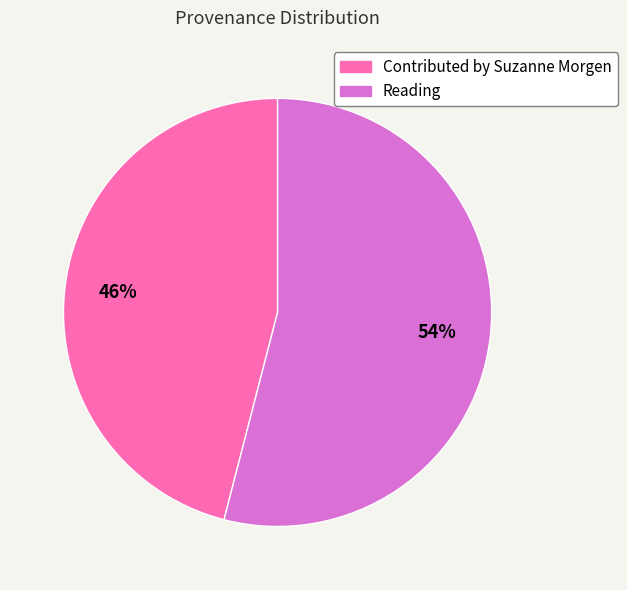

What percentage is the Contributed by Suzanne Morgen slice, to the nearest percent?

46%